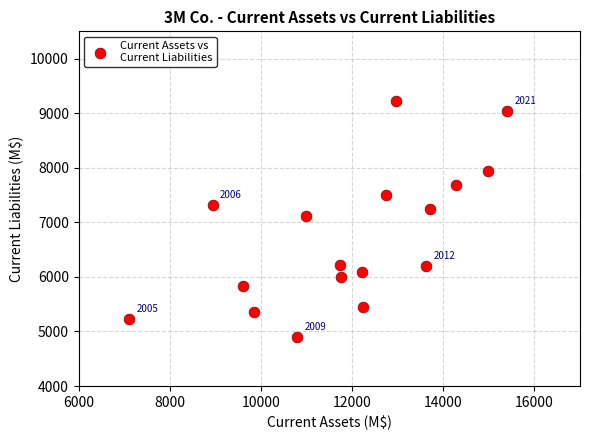

What is the range of X values (max minus min)?

8288